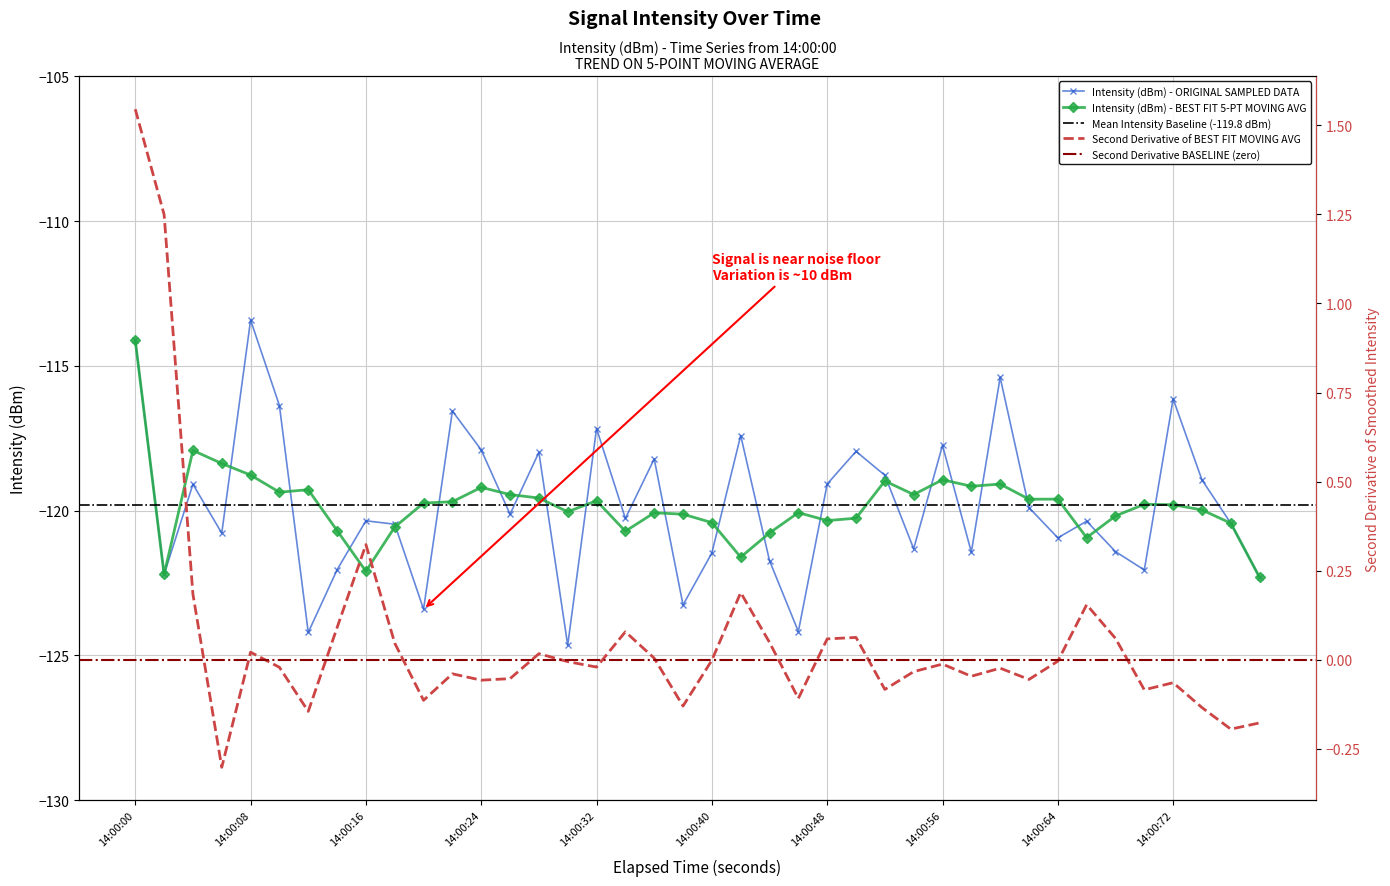

The value of Intensity (dBm) - ORIGINAL SAMPLED DATA at 14:00:08 is -43.2. True or false?

False